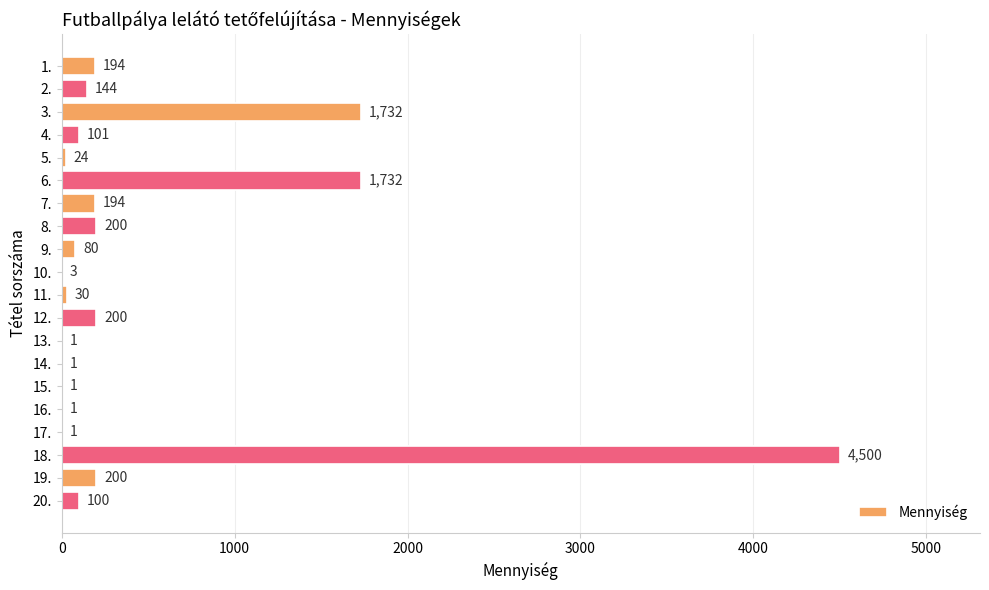

Read the value at 18., to the nearest 100.

4500